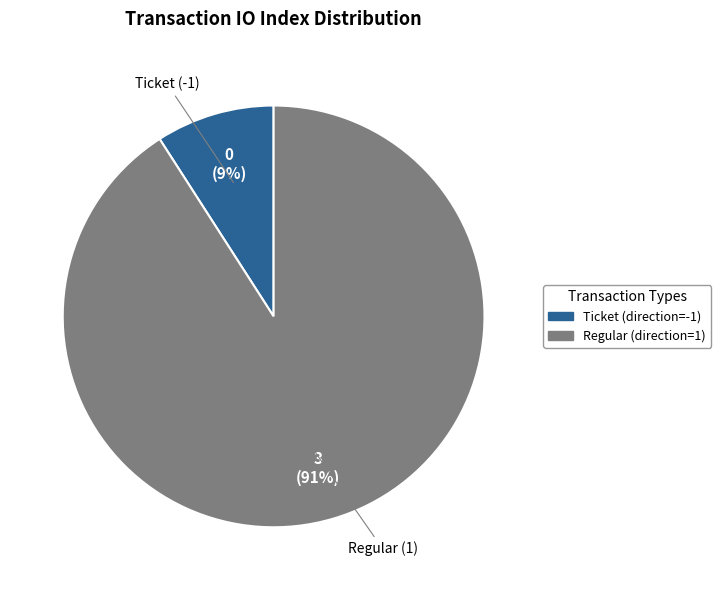

How many slices are in this pie chart?

2